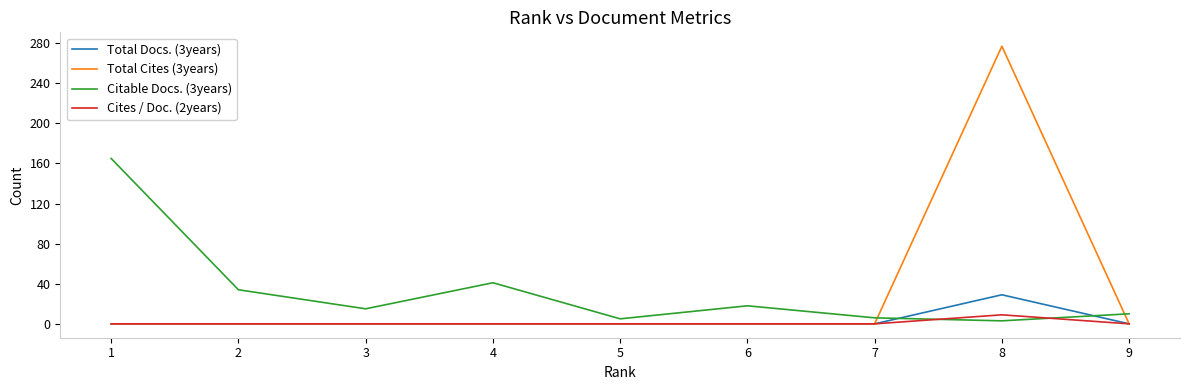

After their last crossing, which series has the higher values: Citable Docs. (3years) or Cites / Doc. (2years)?

Citable Docs. (3years)